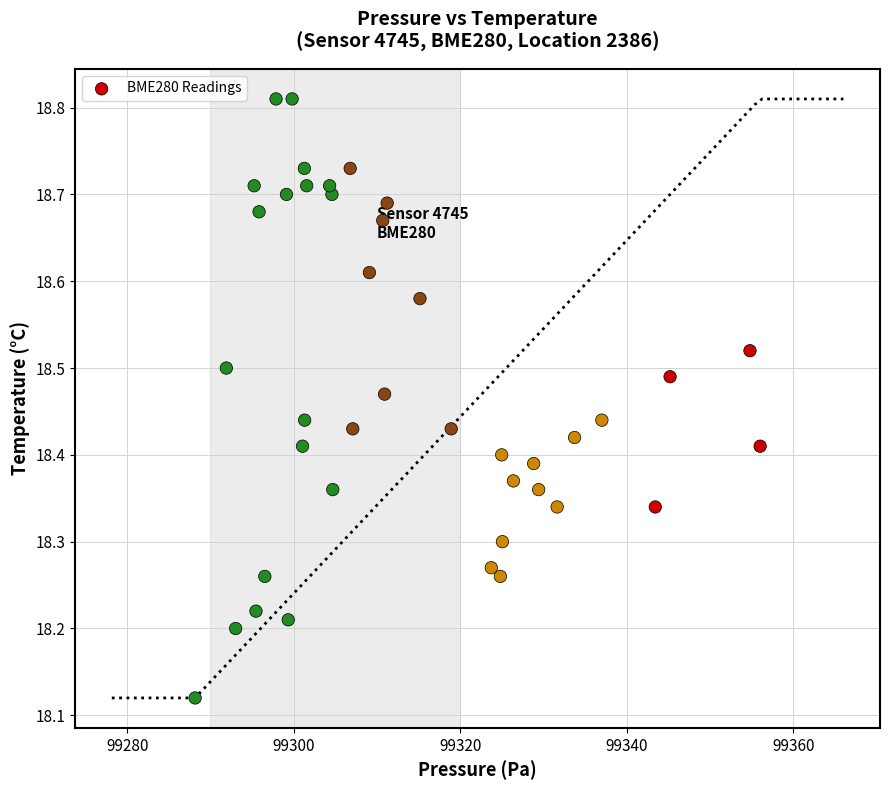

What is the range of X values (max minus min)?

67.8